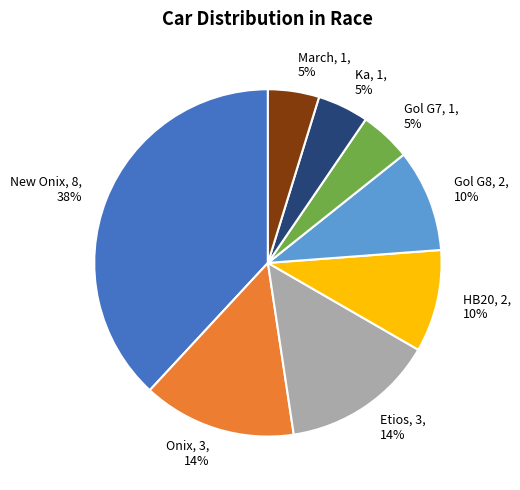

Does HB20 account for over 50% of the chart?

No